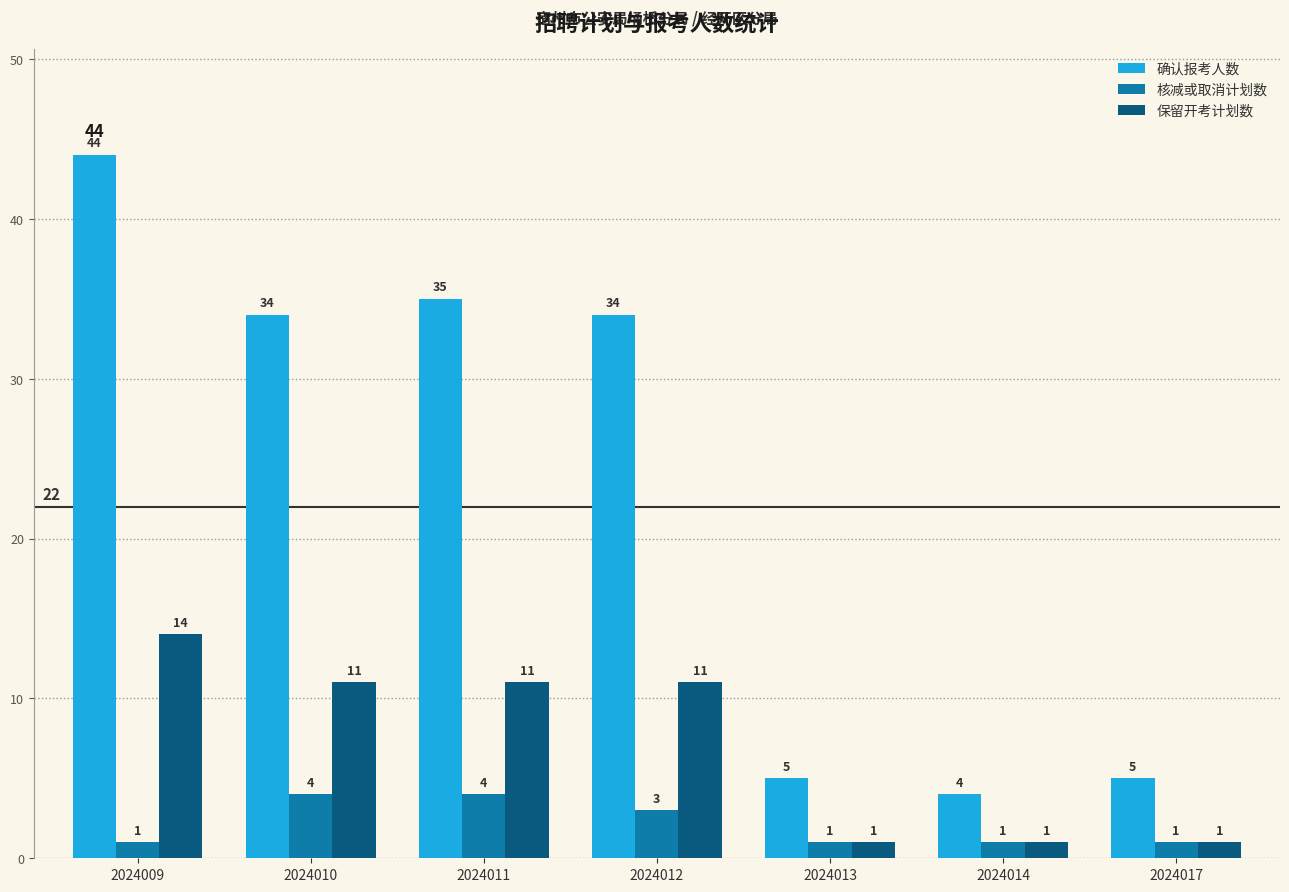

What is the difference between the 核减或取消计划数 values at 2024012 and 2024013?

2